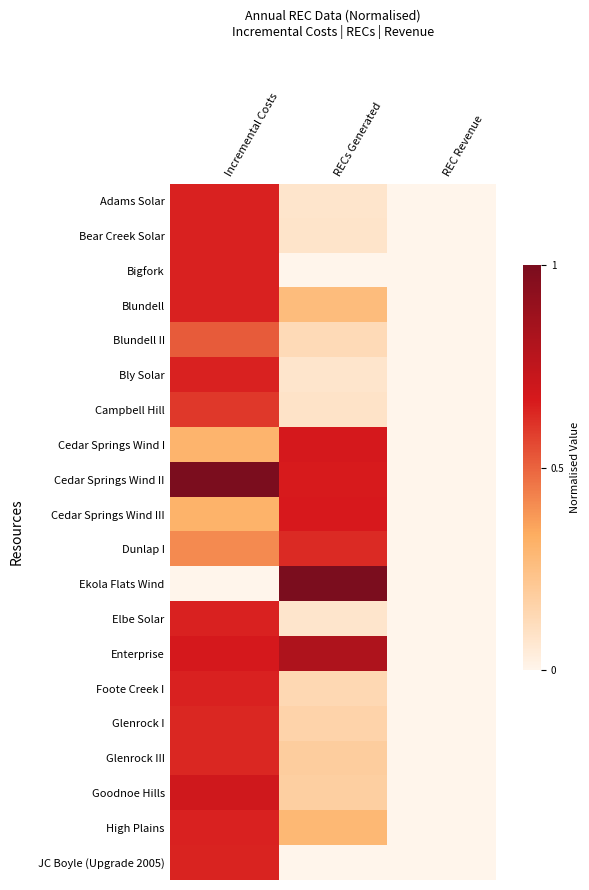

Which series has the largest total across all categories?

Cedar Springs Wind II